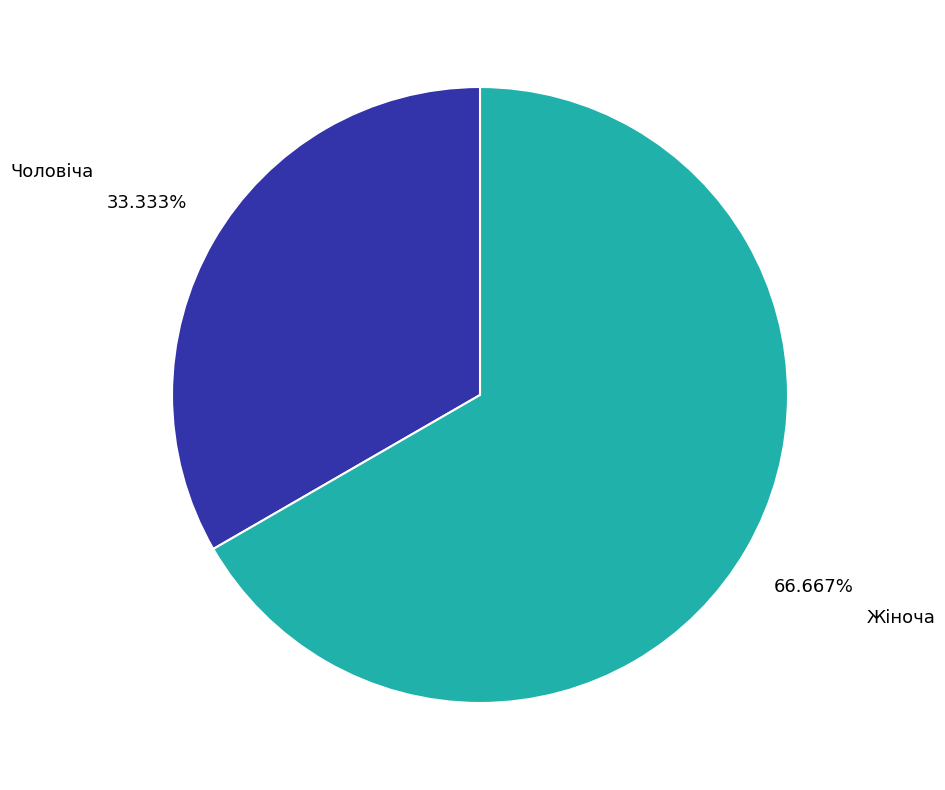

How many slices are in this pie chart?

2